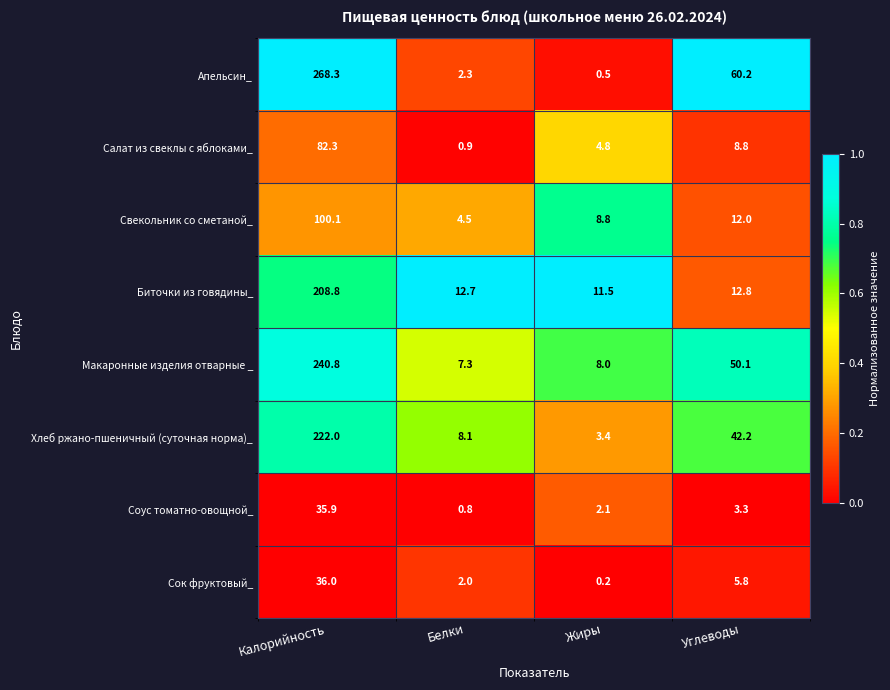

Rank the series by their maximum value, from highest to lowest.

Апельсин_, Макаронные изделия отварные _, Хлеб ржано-пшеничный (суточная норма)_, Биточки из говядины_, Свекольник со сметаной_, Салат из свеклы с яблоками_, Сок фруктовый_, Соус томатно-овощной_